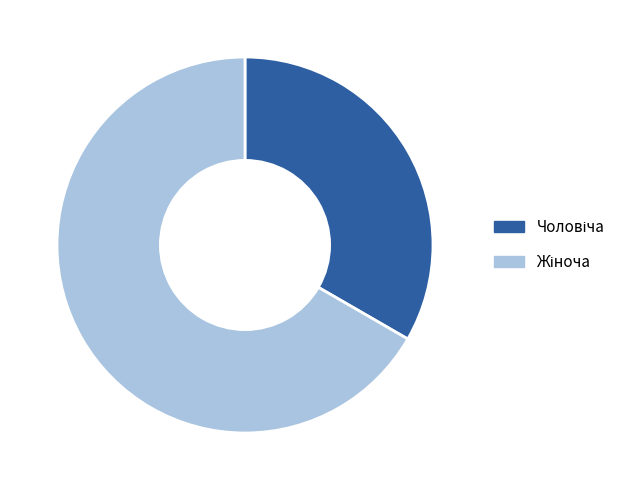

Is there any slice that represents more than half of the pie?

Yes